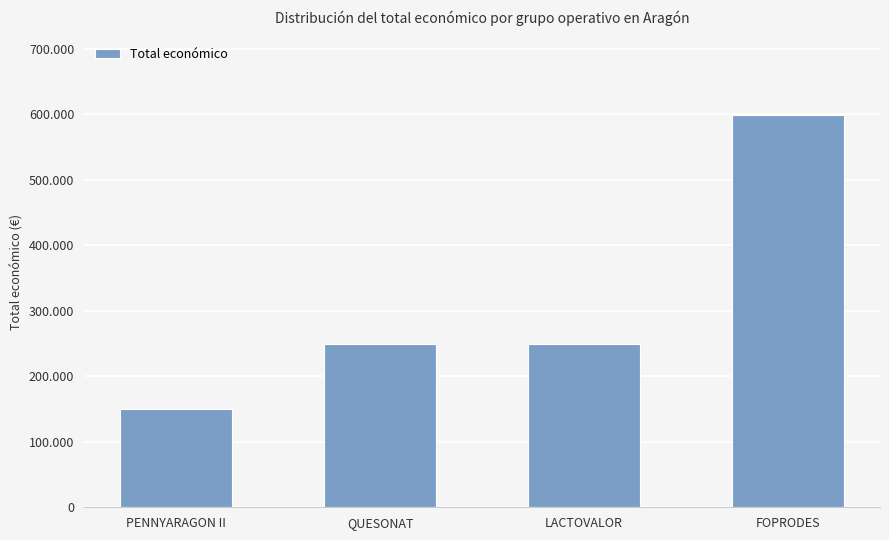

Which label corresponds to the smallest value in the chart?

PENNYARAGON II